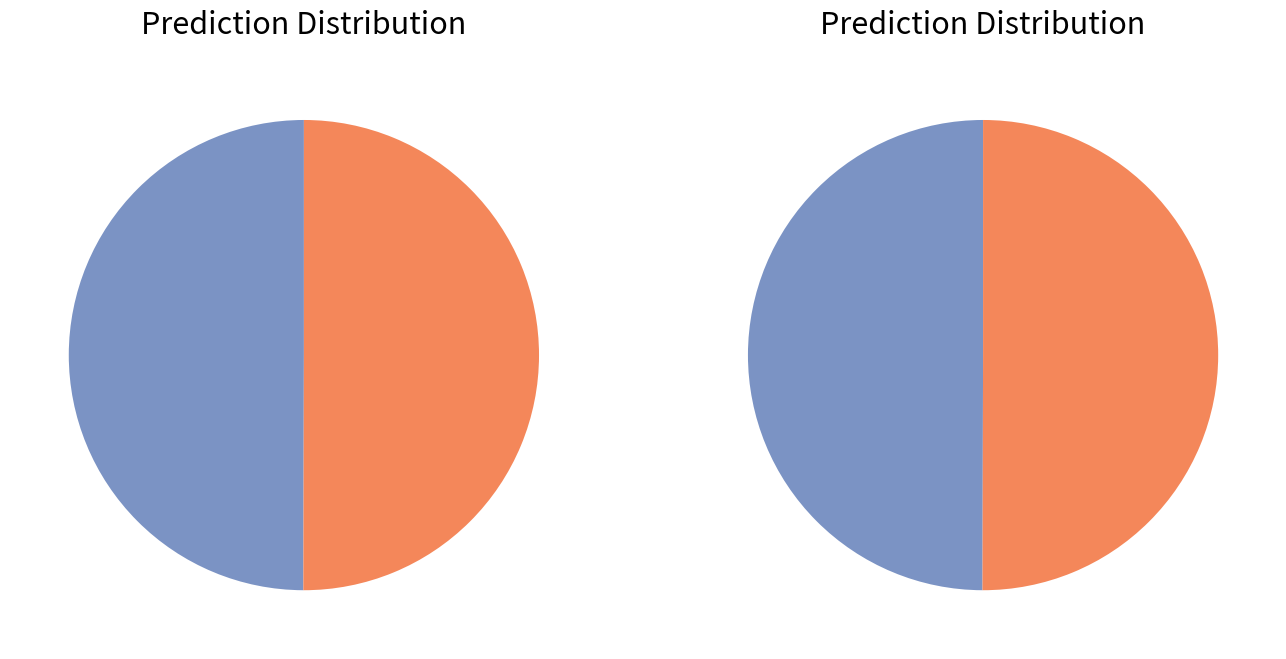

Combined, what portion of the pie is 292600 and 292583?

100.0%